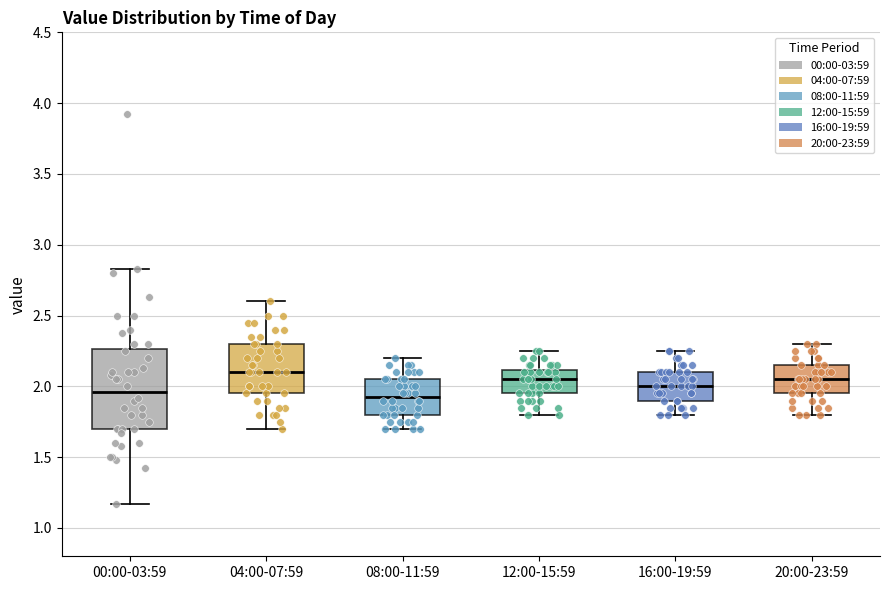

Which box is the tallest, from its lower edge to its upper edge?

00:00-03:59